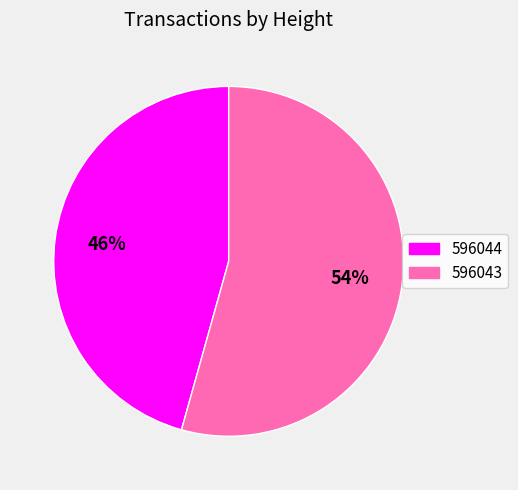

How many segments does this pie chart have?

2